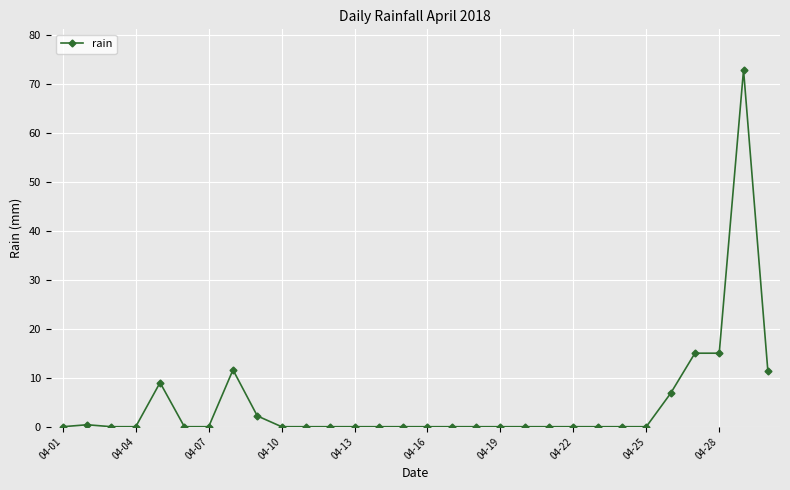

True or false: the data has more than 1 interior local peaks.

True